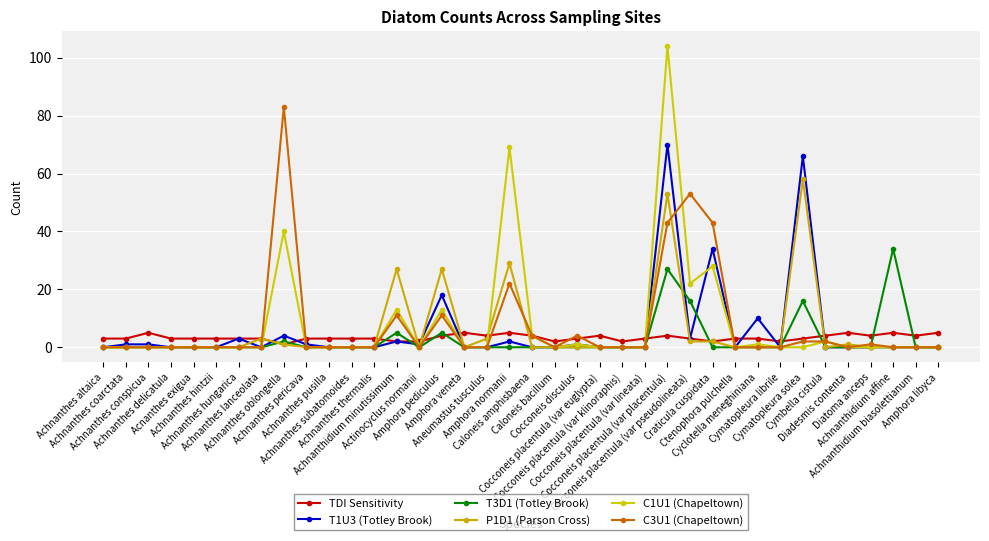

How many distinct data groups are displayed?

6